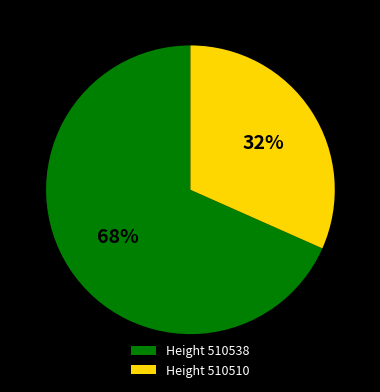

To the nearest percent, what is the combined percentage of Height 510510 and Height 510538?

100%